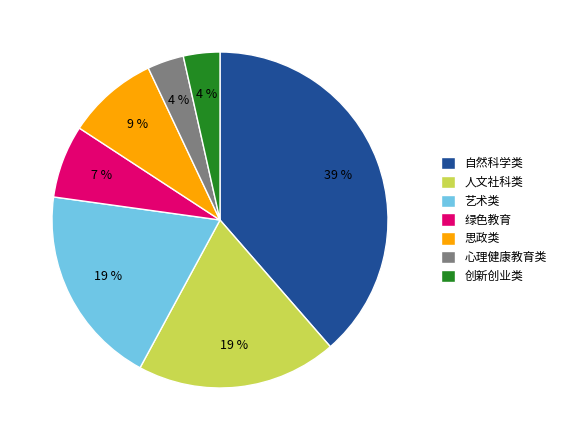

What percentage is the 思政类 slice, to the nearest percent?

9%